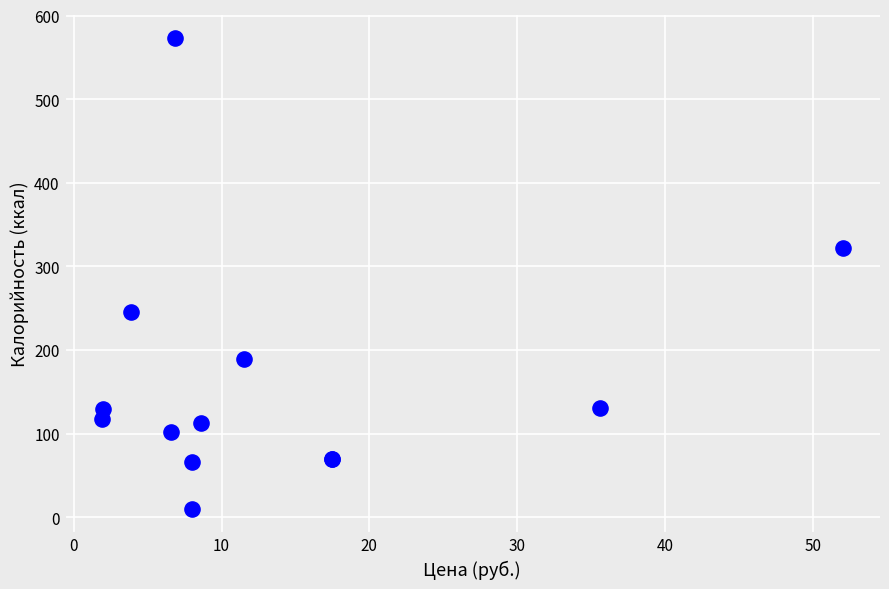

What Y value in the scatter plot is closest to 291?

322